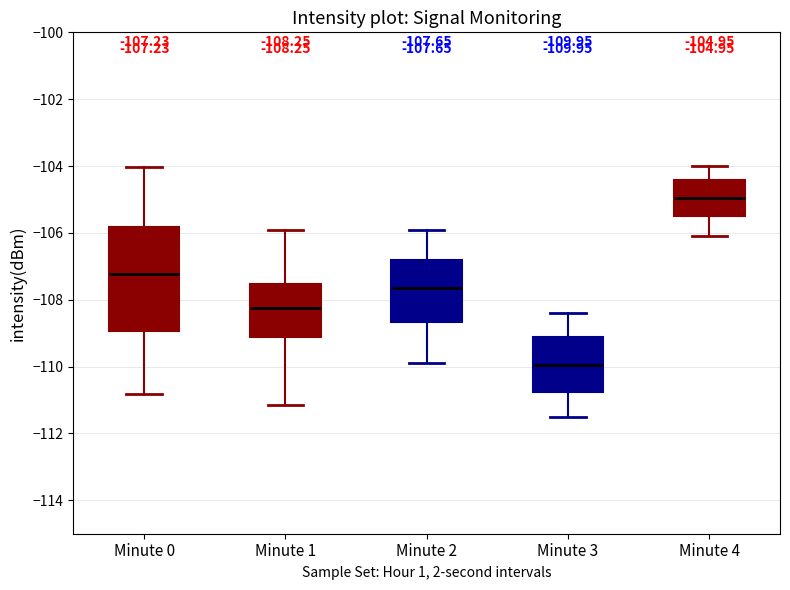

Which box's median line is the highest?

Minute 4